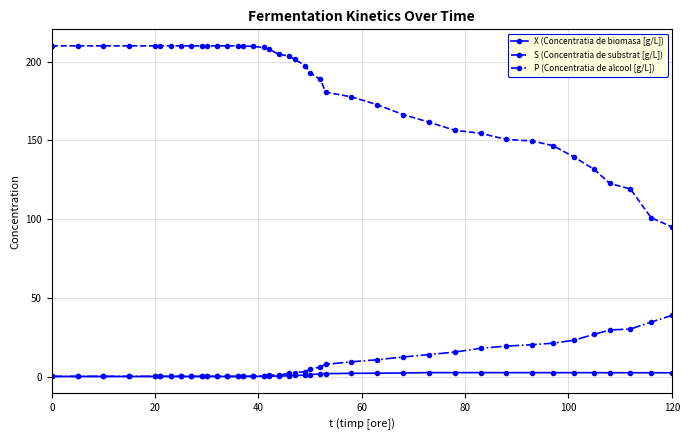

List the series in order of their peak value, lowest first.

X (Concentratia de biomasa [g/L]), P (Concentratia de alcool [g/L]), S (Concentratia de substrat [g/L])